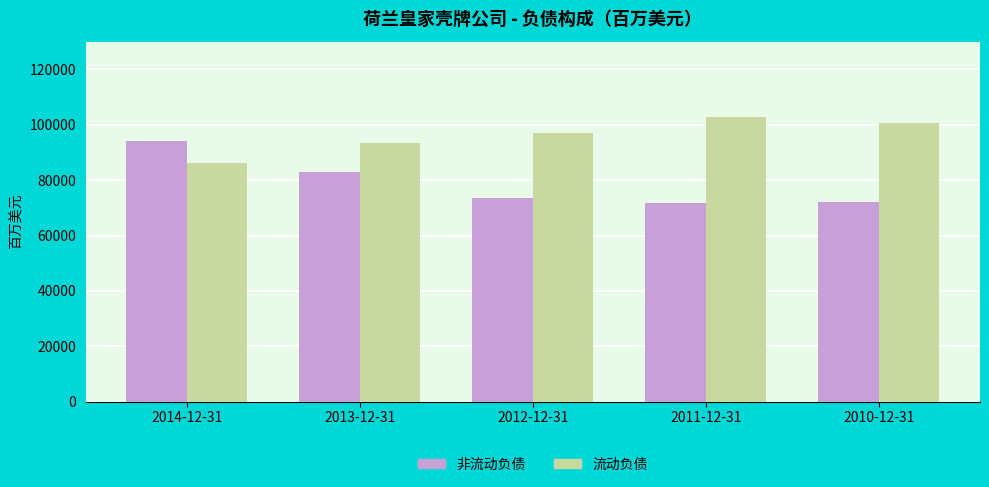

Rank the series by their average value, from lowest to highest.

非流动负债, 流动负债